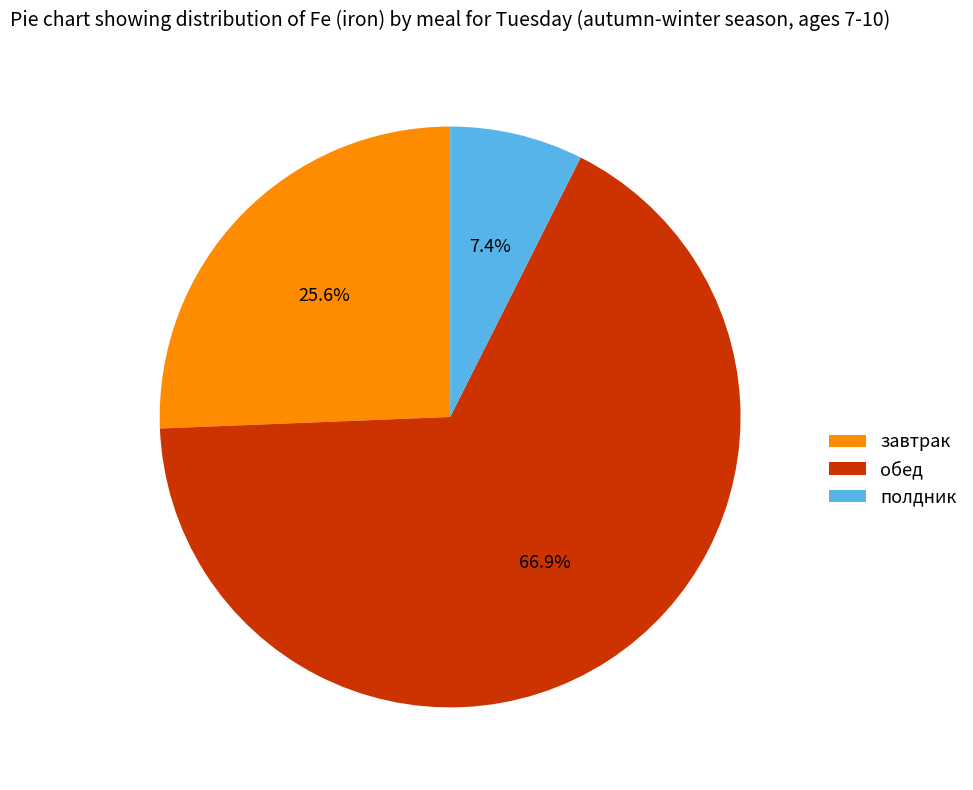

What is the ratio of the value at полдник to the value at завтрак?

0.3